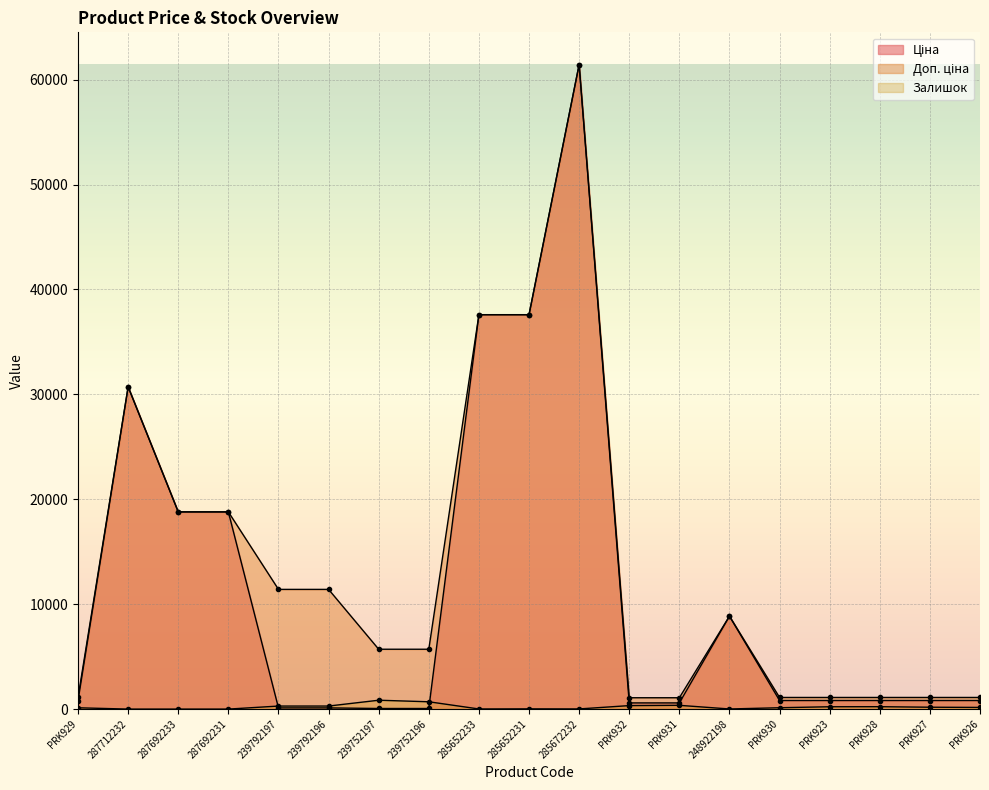

Reading left to right, list all the values displayed in this chart.

Ціна: PRK929=818.5	287712232=30717.1	287692233=18796.8	287692231=18796.8	239792197=114.1	239792196=114.1	239752197=57.0	239752196=57.0	285652233=37593.6	285652231=37593.6	285672232=61434.3	PRK932=589.9	PRK931=589.9	248922198=8856.7	PRK930=818.5	PRK923=818.5	PRK928=818.5	PRK927=818.5	PRK926=818.5
Доп. ціна: PRK929=1109.2	287712232=30717.1	287692233=18796.8	287692231=18796.8	239792197=11410.0	239792196=11410.0	239752197=5705.0	239752196=5705.0	285652233=37593.6	285652231=37593.6	285672232=61434.3	PRK932=1081.7	PRK931=1081.7	248922198=8856.7	PRK930=1109.2	PRK923=1109.2	PRK928=1109.2	PRK927=1109.2	PRK926=1109.2
Залишок: PRK929=125.0	287712232=0.0	287692233=0.0	287692231=0.0	239792197=289.0	239792196=290.0	239752197=845.0	239752196=698.0	285652233=12.0	285652231=22.0	285672232=15.0	PRK932=333.0	PRK931=359.0	248922198=11.0	PRK930=129.0	PRK923=223.0	PRK928=229.0	PRK927=178.0	PRK926=158.0